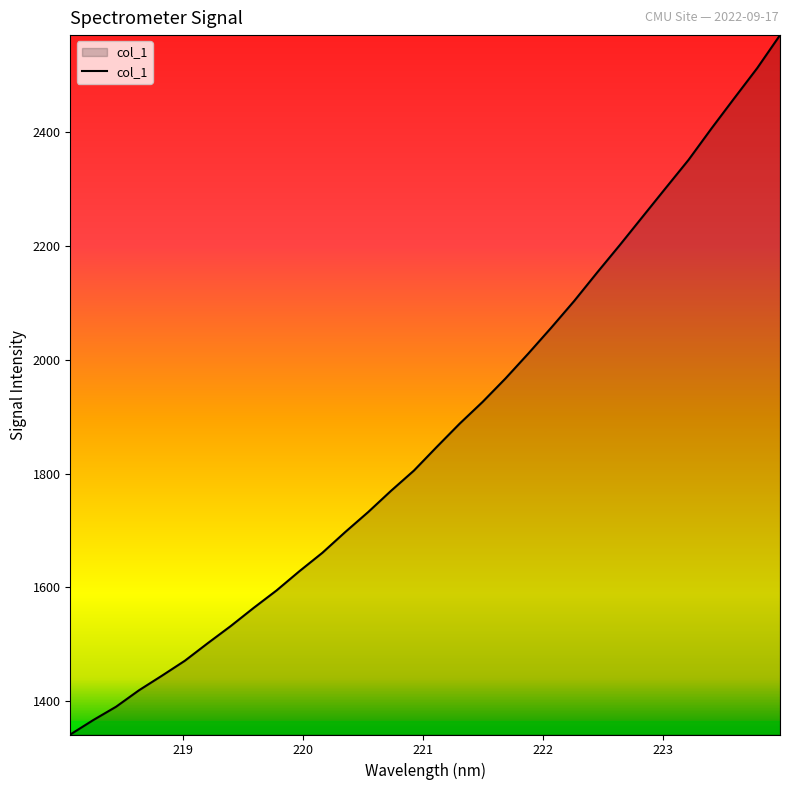

What is the difference between the maximum and minimum values?

1228.9